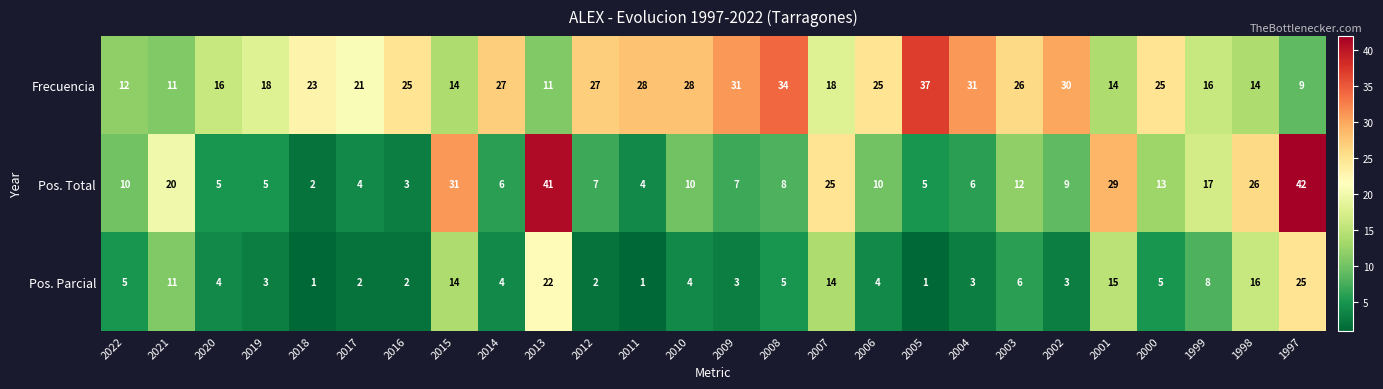

True or false: Pos. Total has a value of 61 at 1997.

False